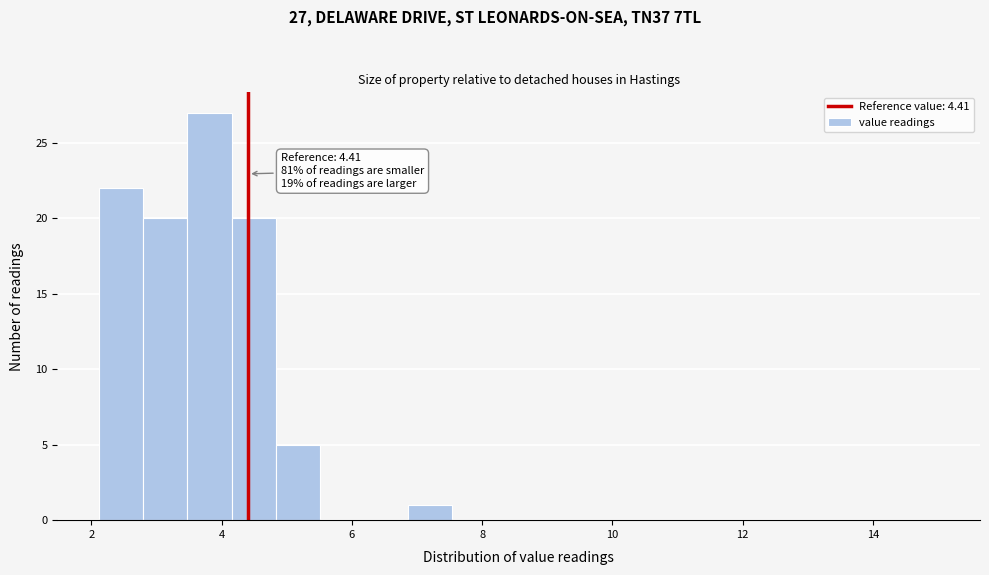

Read against the x-axis, roughly where is the centre of the tallest bar?

3.8